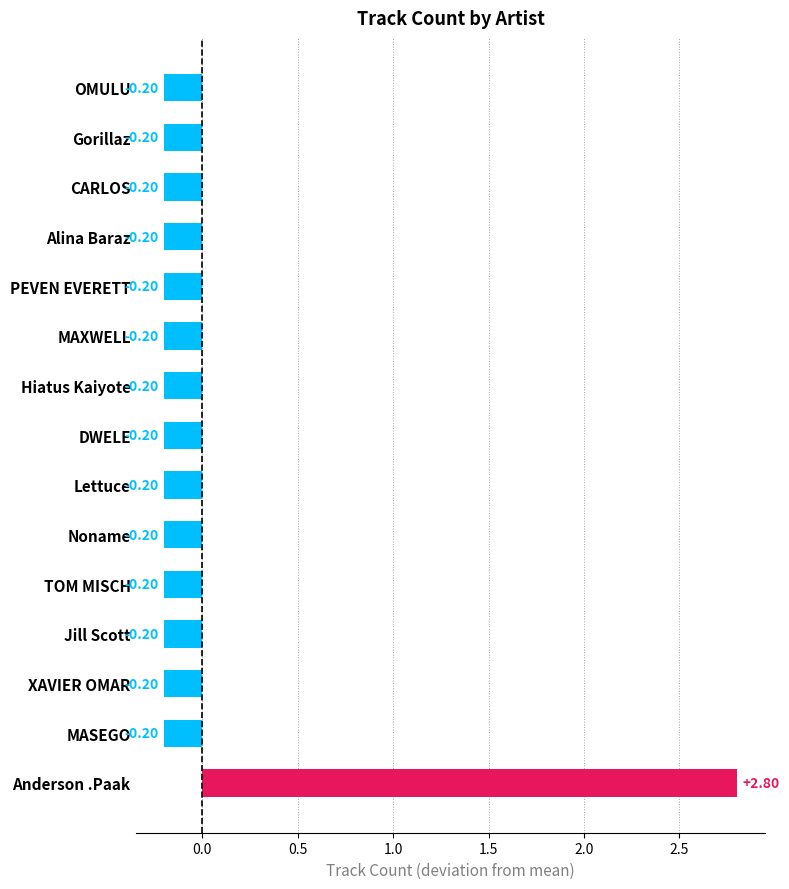

Which label corresponds to the largest value in the chart?

Anderson .Paak